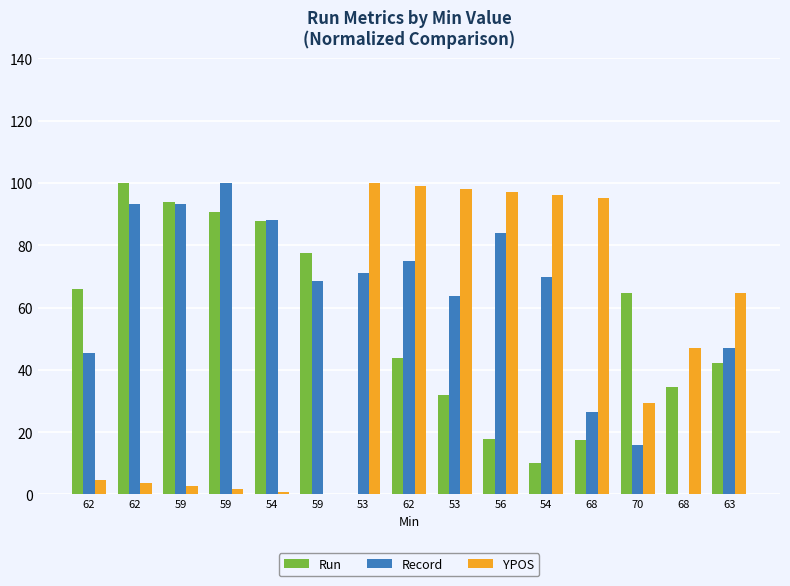

Which series has the largest total across all categories?

Record